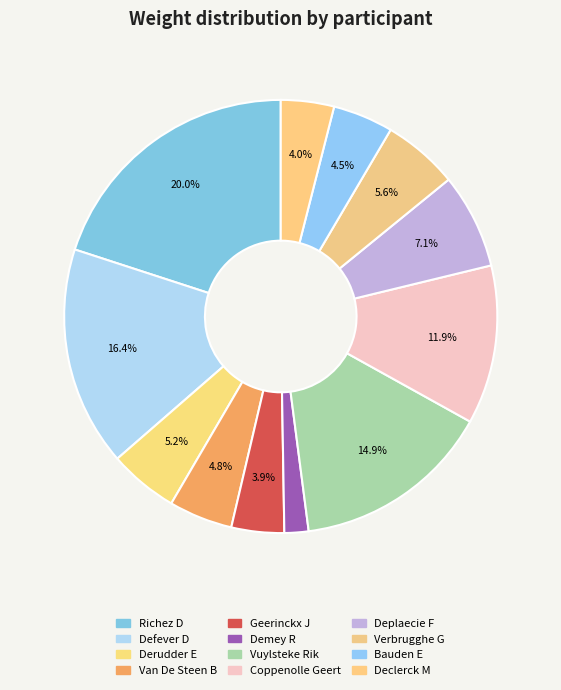

Combined, do Bauden E and Declerck M account for over 50%?

No